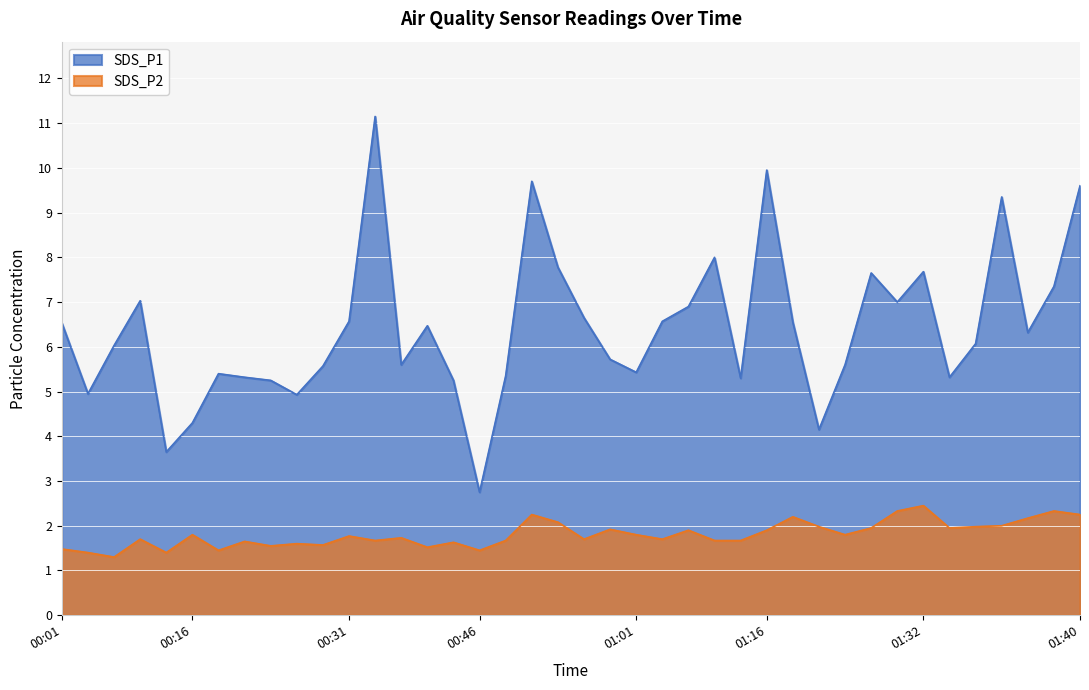

What is the difference between the maximum and second lowest values in the SDS_P2 series?

1.1